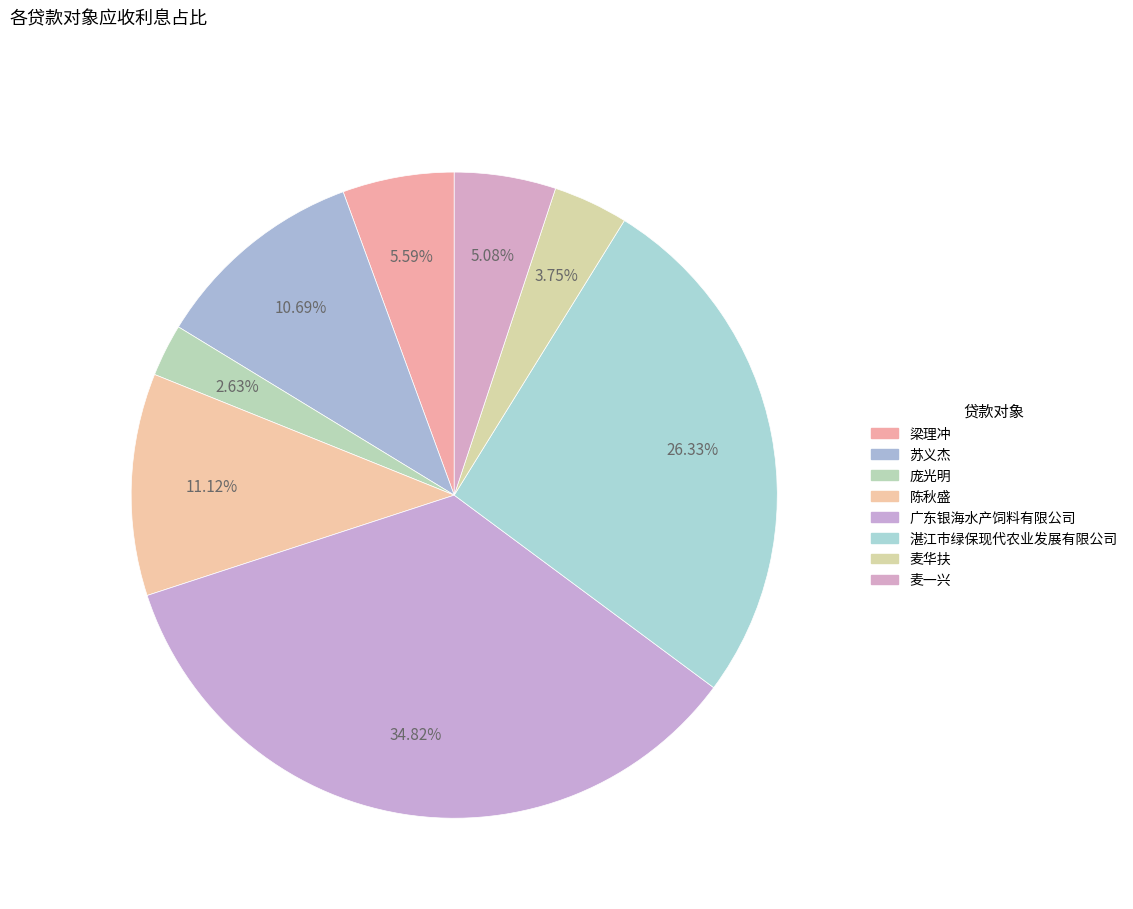

Does 麦一兴 represent more than half of the total?

No